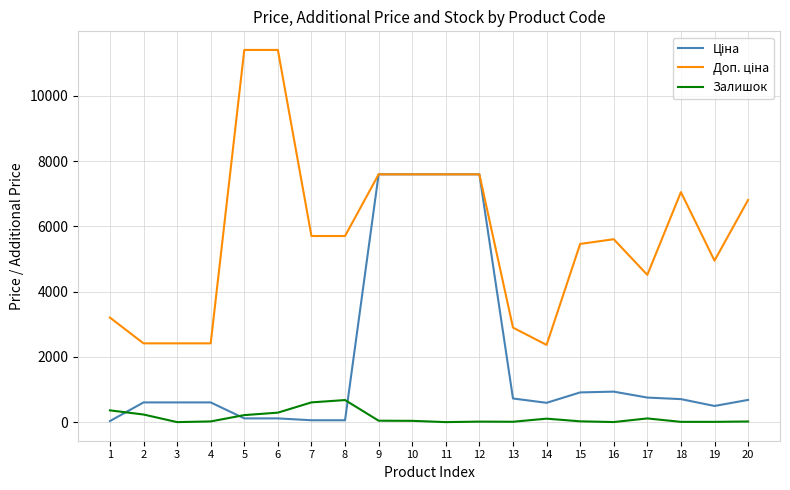

Which label corresponds to the smallest value in the chart?

3